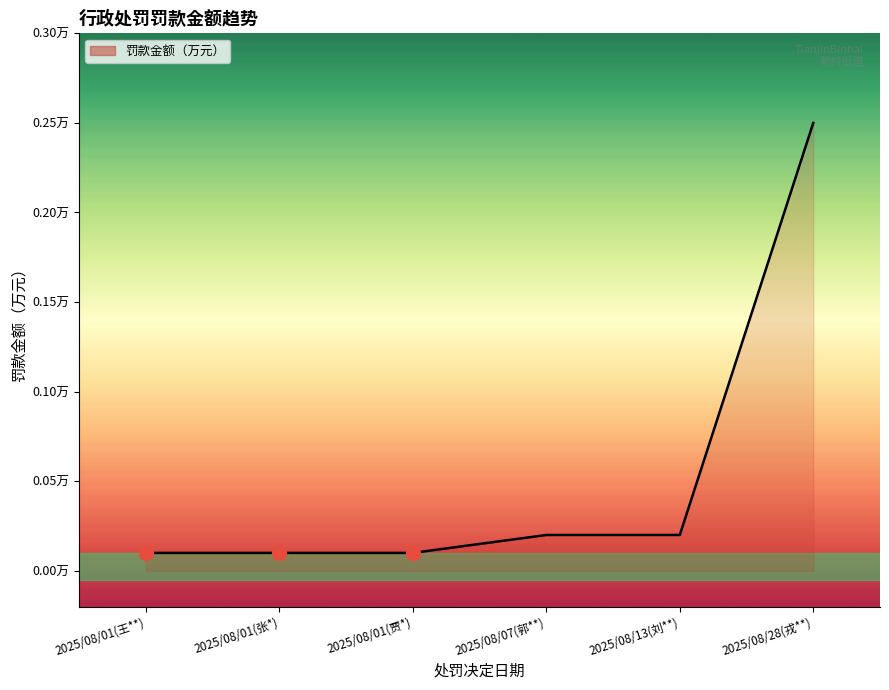

Which label corresponds to the largest value in the chart?

2025/08/28(戎**)